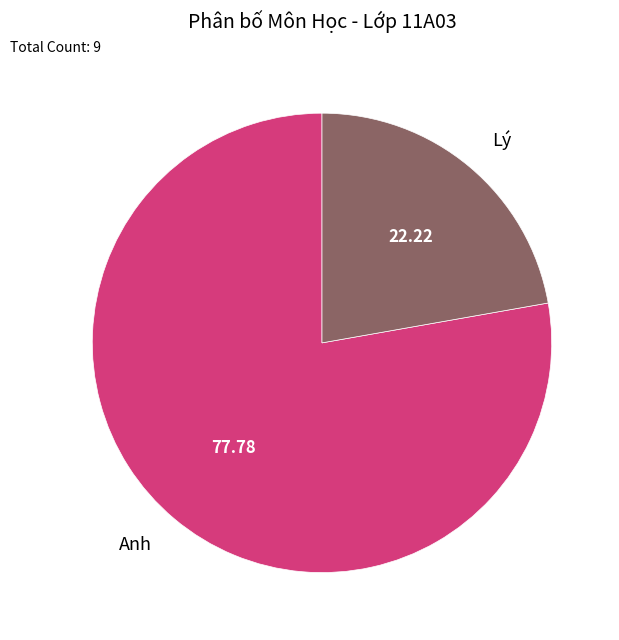

What is the smallest slice in the pie chart?

Lý